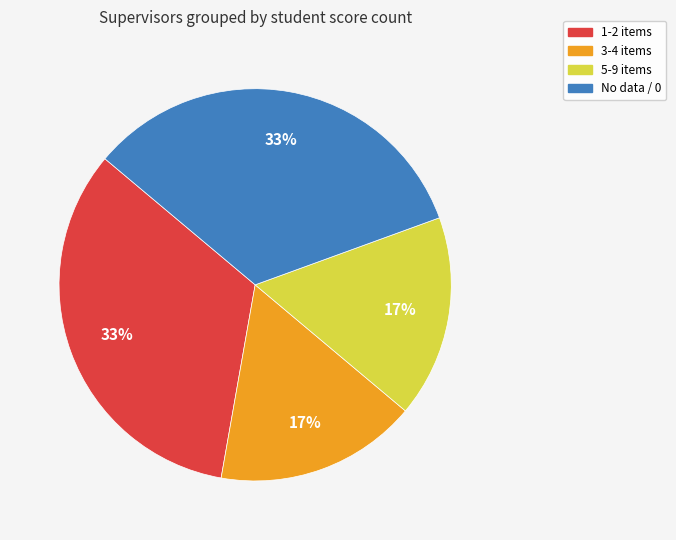

Is No data / 0 the majority of the pie?

No